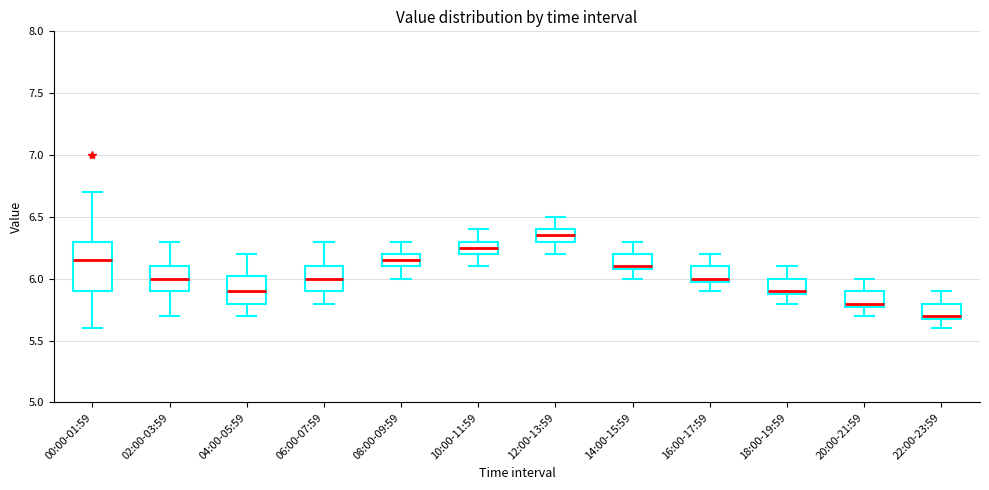

Where does the lower whisker of the box for 02:00-03:59 end on the y-axis? The values are not printed on the chart, so give them approximately, as read against the axis.

5.70